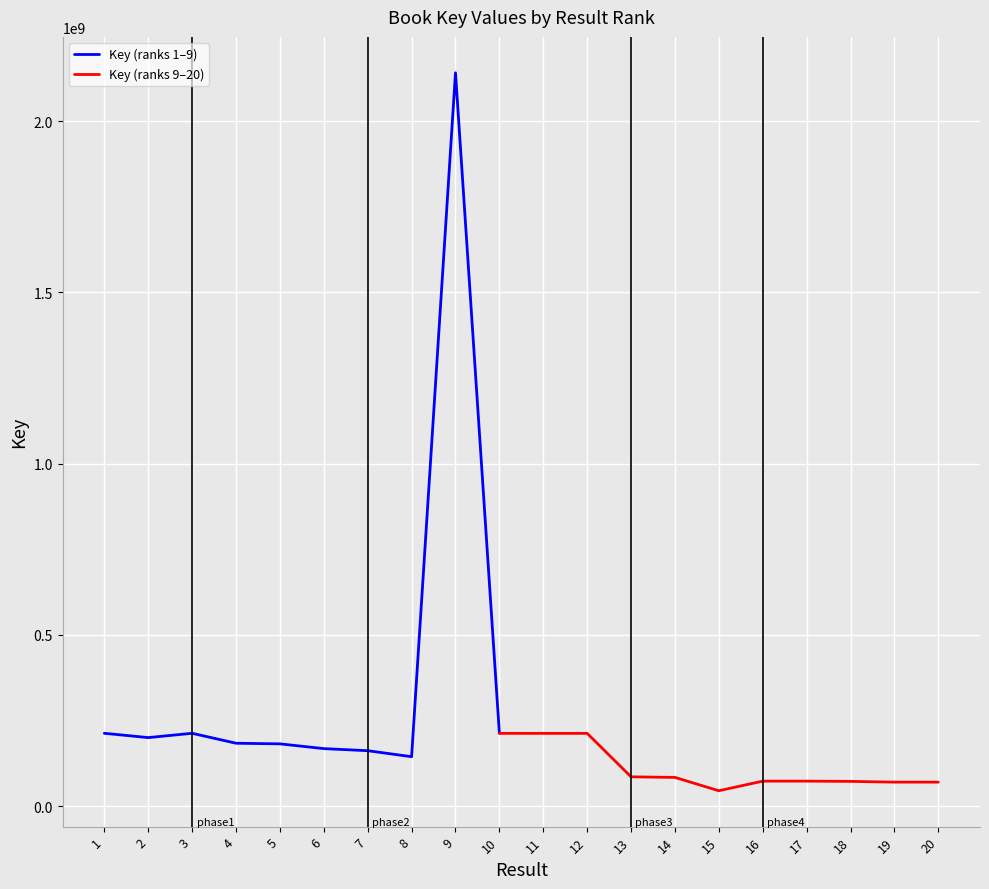

Where is the data nearest to the value 1093051209?

1